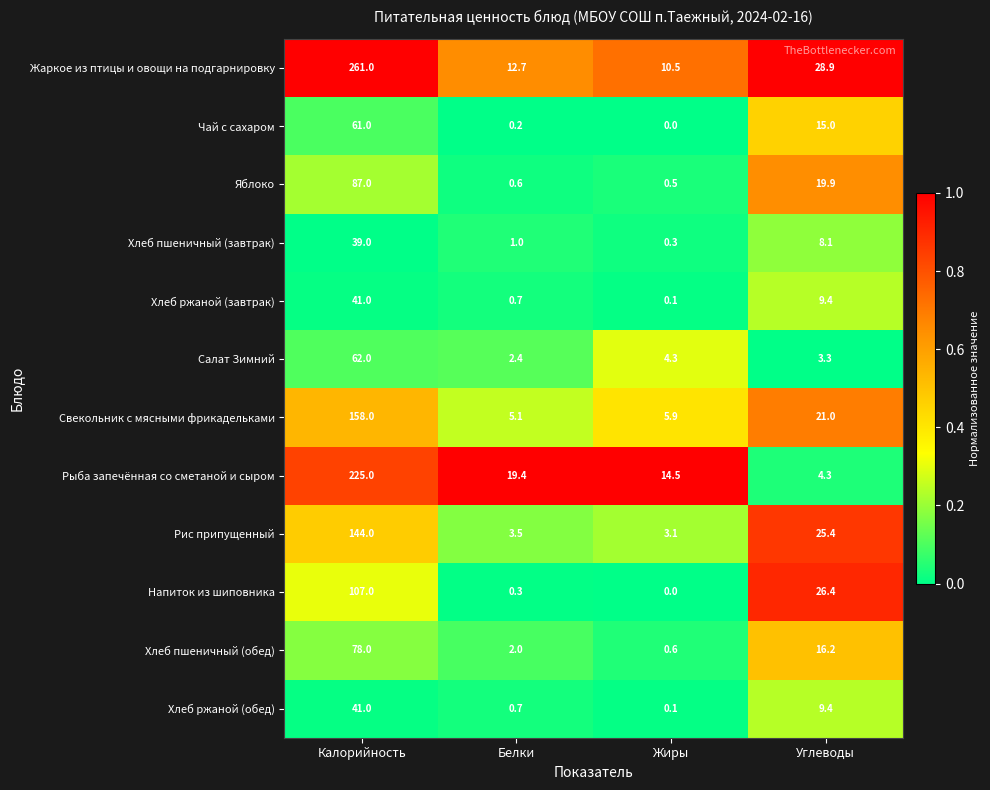

What is the approximate value of Чай с сахаром at Калорийность?

61.0